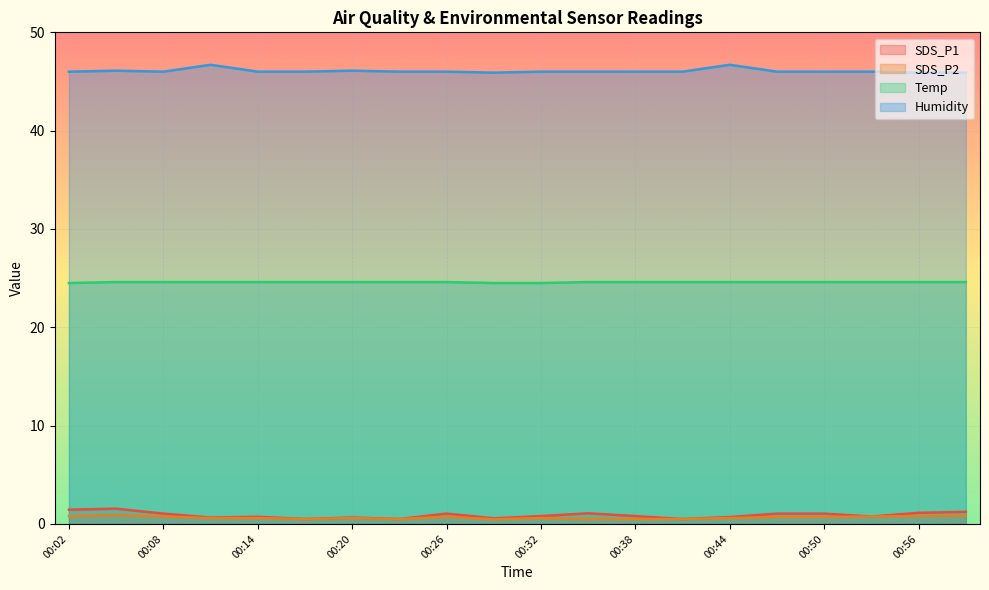

Is it true that SDS_P2 equals 0.4 at 00:56?

False